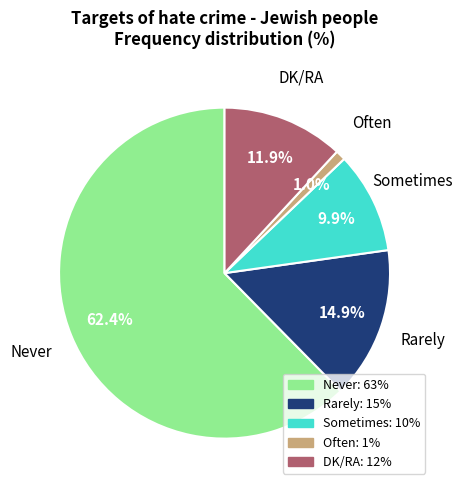

Rank the categories by value from lowest to highest.

Often, Sometimes, DK/RA, Rarely, Never